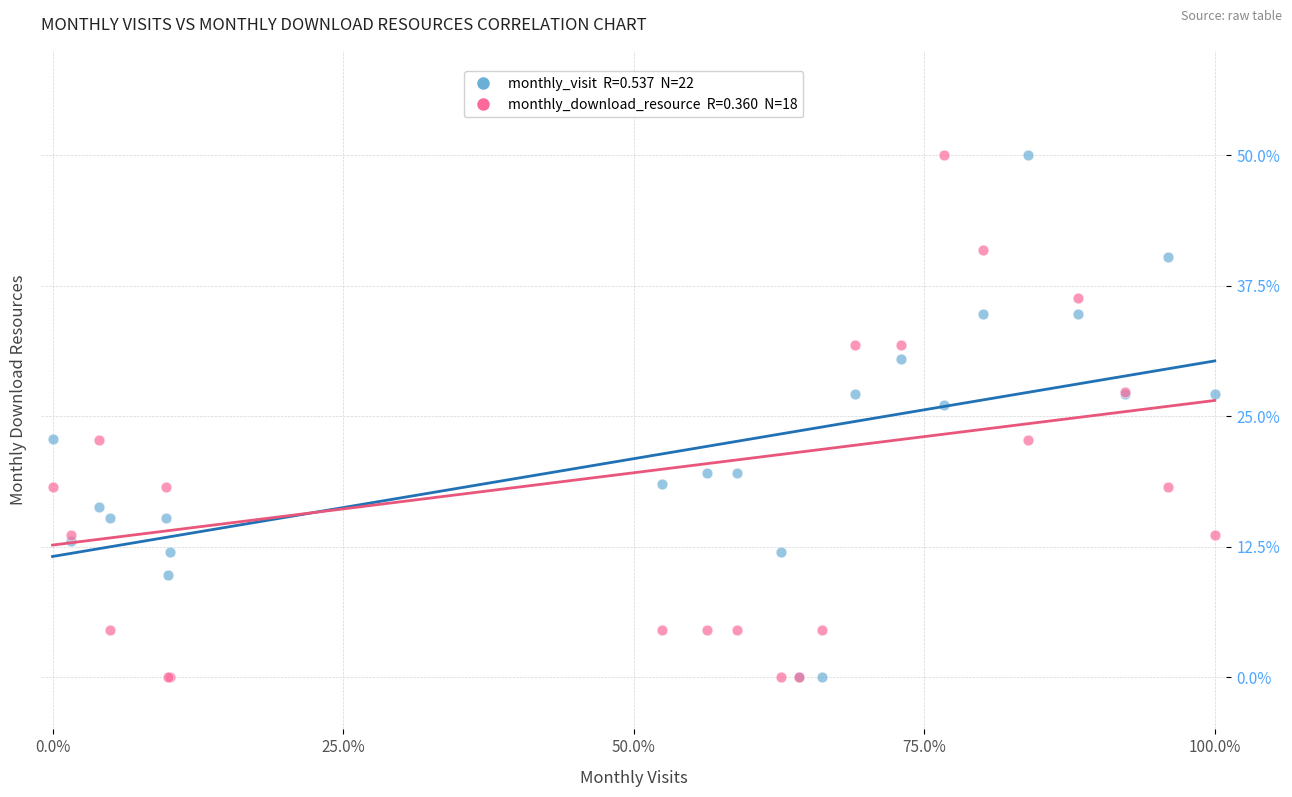

Across all series, what Y value is closest to 25?

26.1